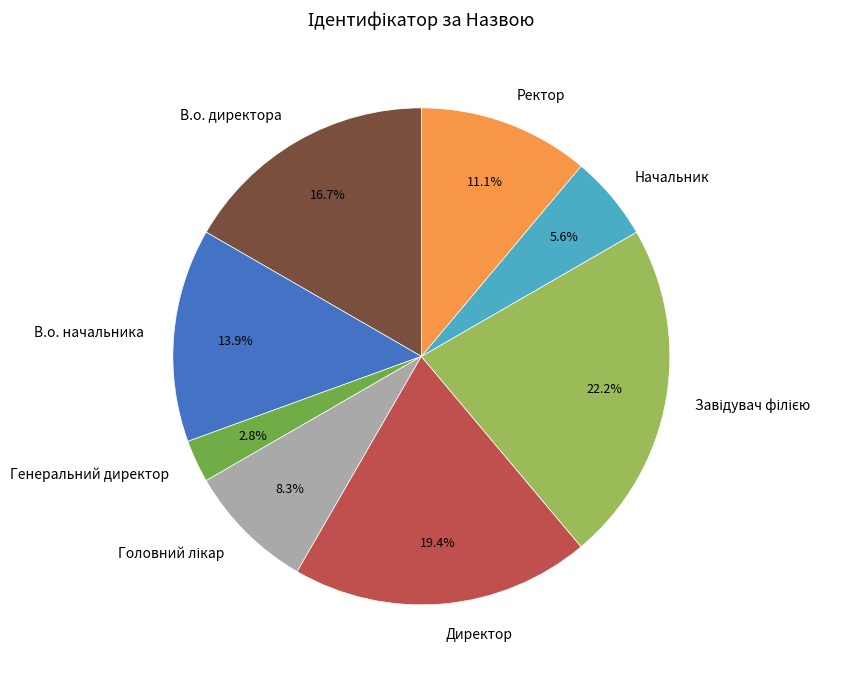

Which has a higher value, Директор or Ректор?

Директор